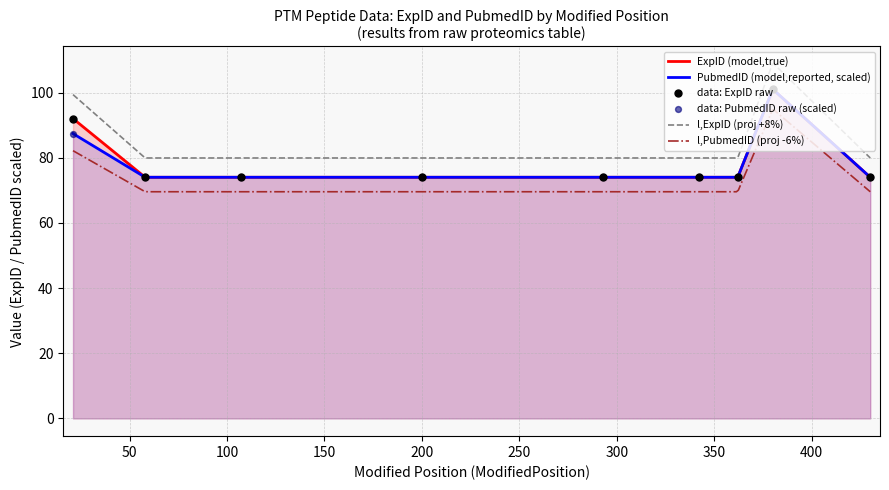

True or false: l,PubmedID (proj -6%) and l,ExpID (proj +8%) intersect in this chart.

False